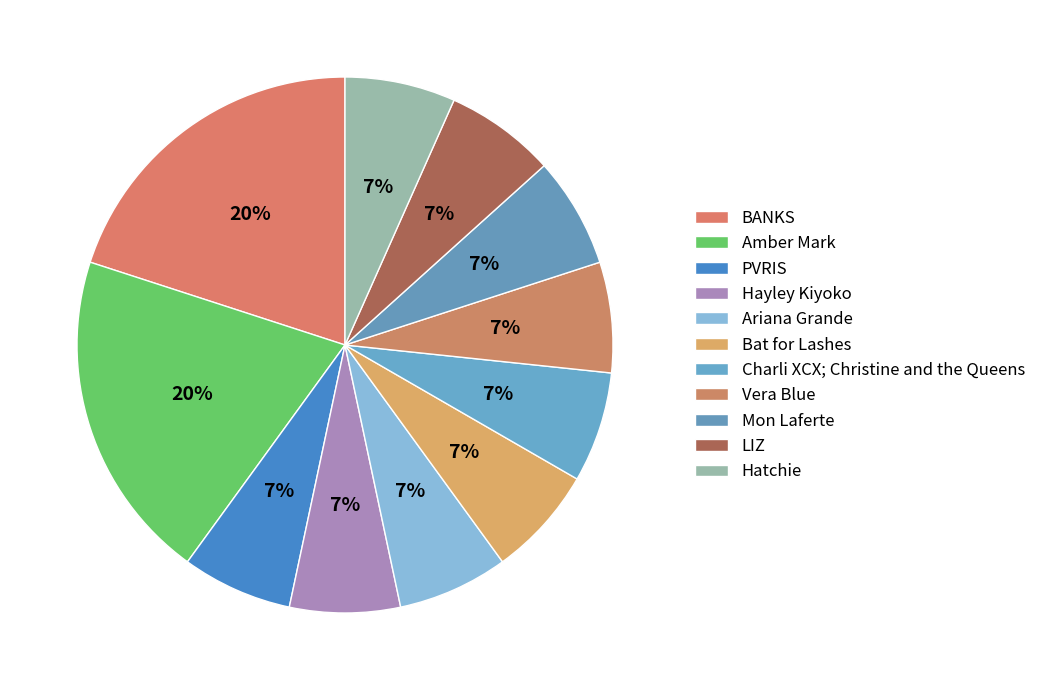

The Vera Blue slice represents 16% of the pie. True or false?

False